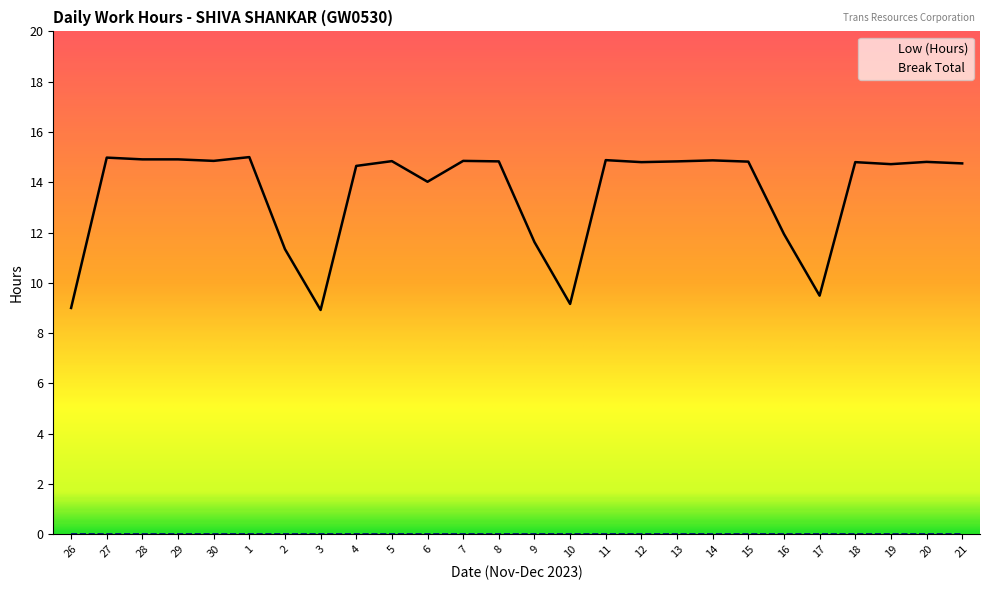

What is the minimum value shown in the chart?

0.0